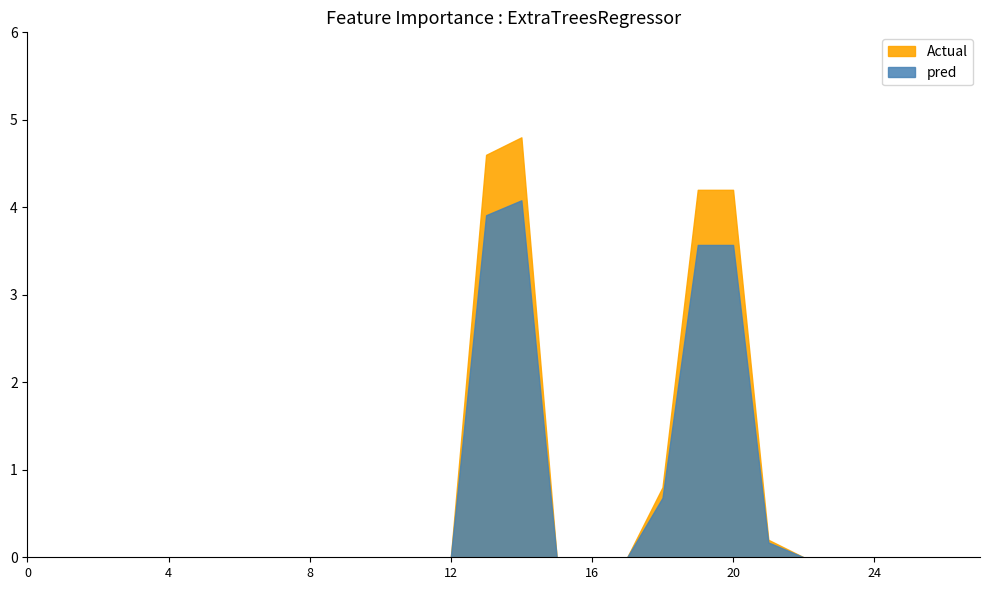

True or false: the data shows 0.0 at 2015-02-07.

True